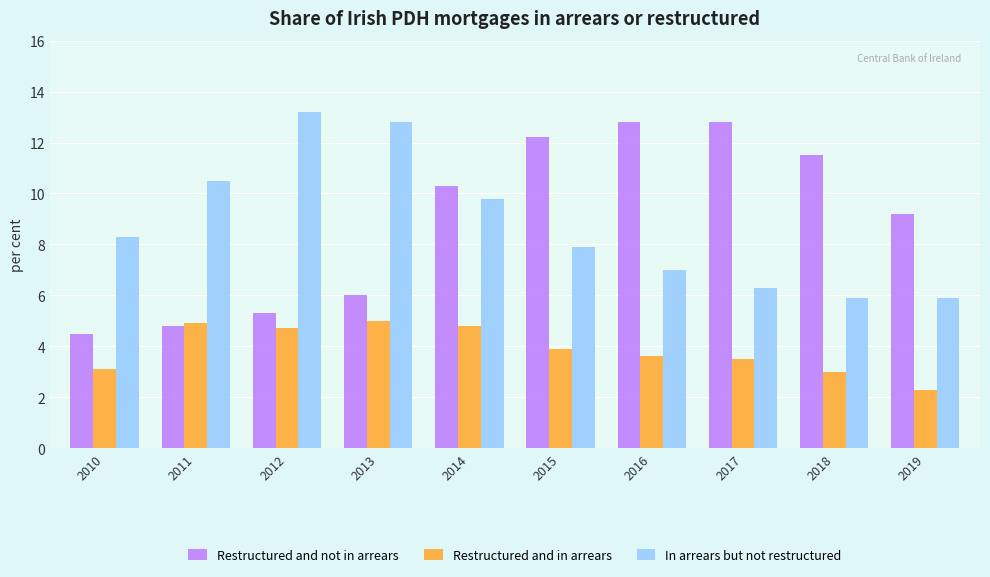

At how many categories does at least one series exceed 8?

10